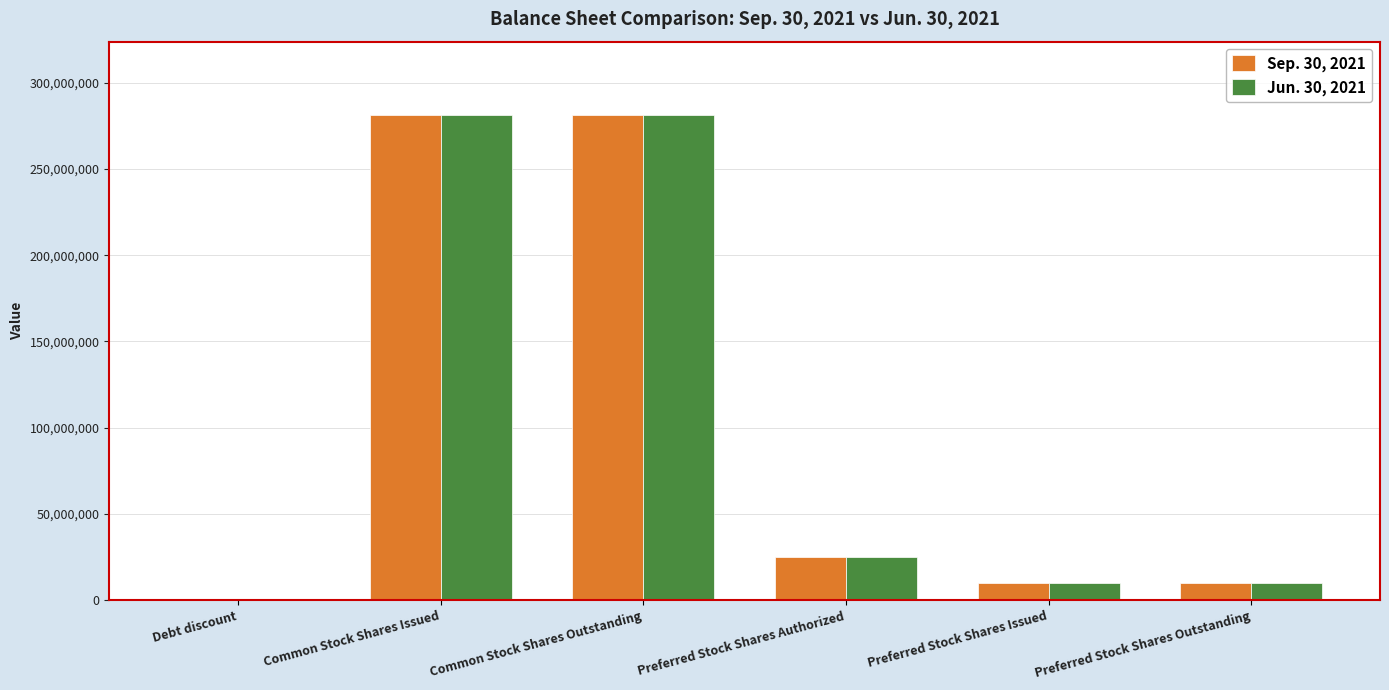

Is the value of Sep. 30, 2021 at Debt discount greater than the value of Jun. 30, 2021 at Preferred Stock Shares Issued?

No